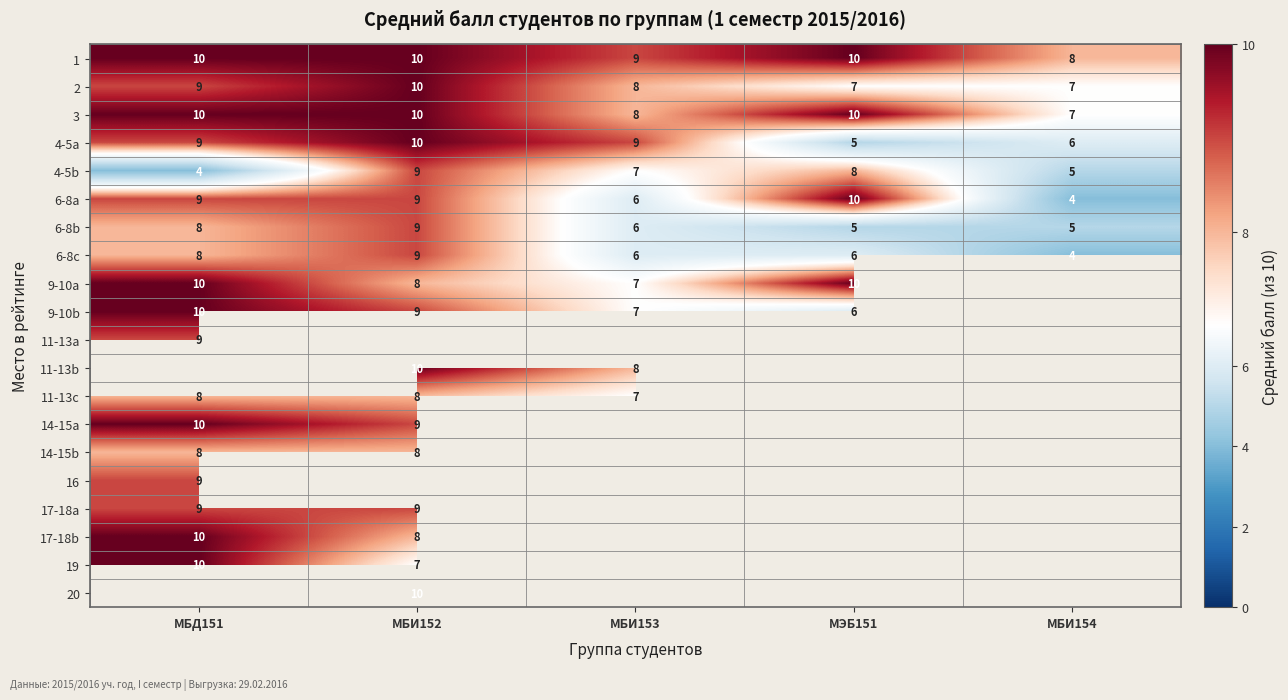

What is the sum of the 6-8b values at МБИ152 and МБД151?

17